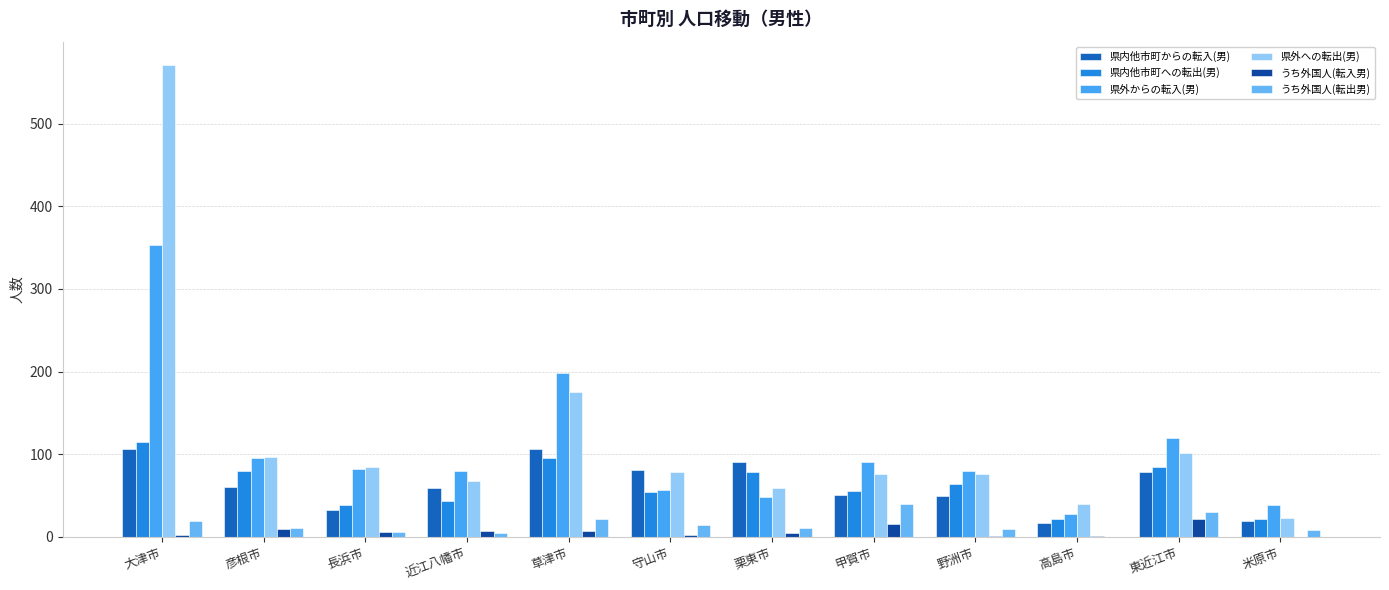

How many groups of bars are there?

12